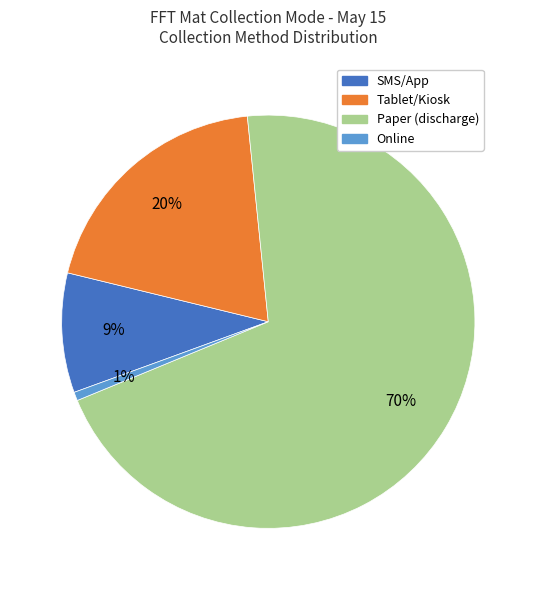

Is there any slice that represents more than half of the pie?

Yes